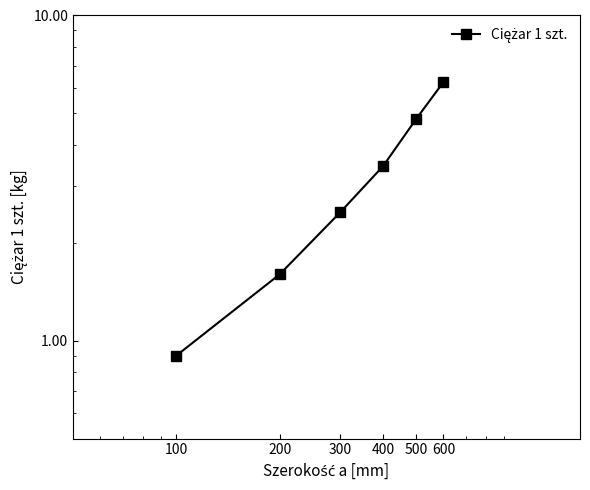

What is the ratio of the value at 400 to the value at 300?

1.4